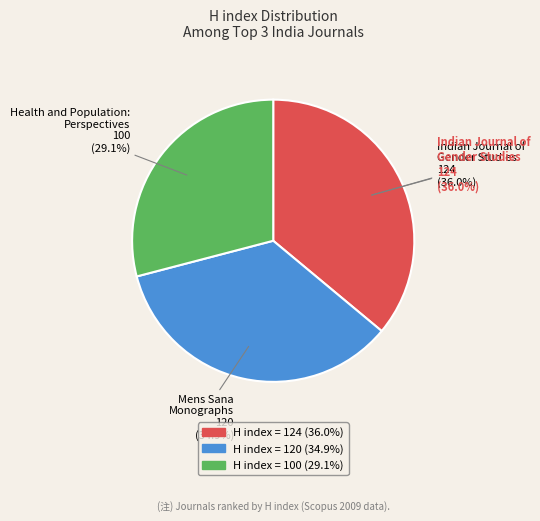

Which category has the biggest portion of the pie?

Indian Journal of Gender Studies